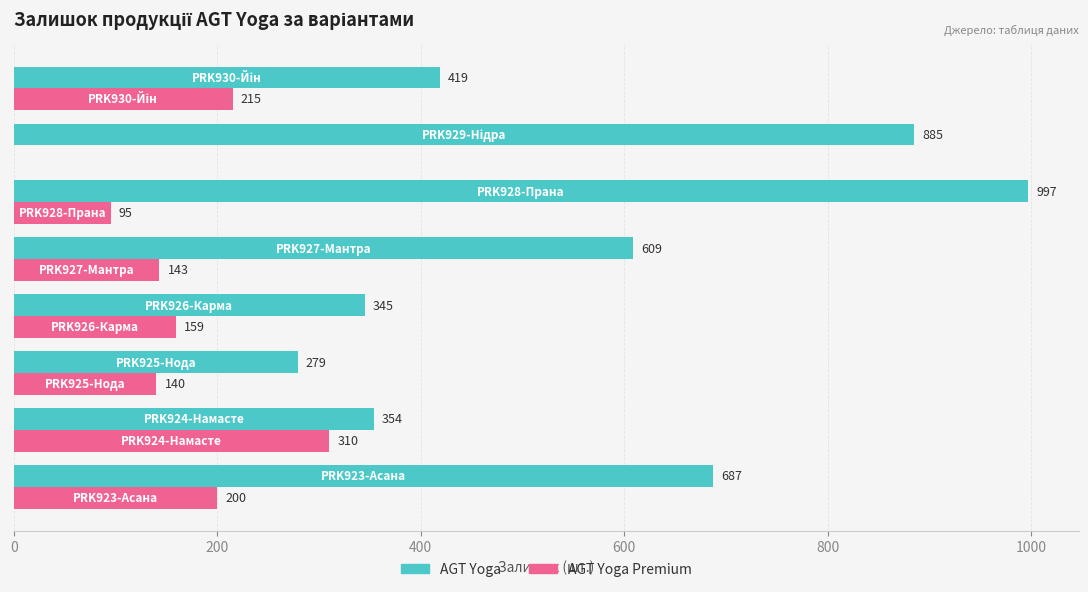

What is the maximum value for AGT Yoga Premium?

310